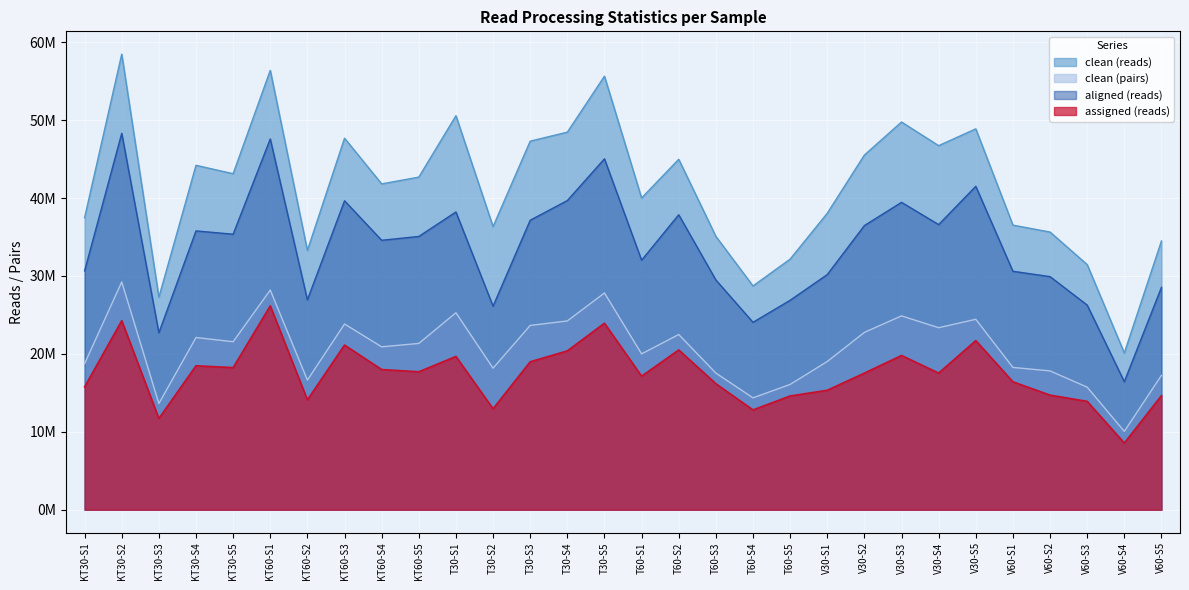

What is the label of the 16th point from the right?

T30-S5